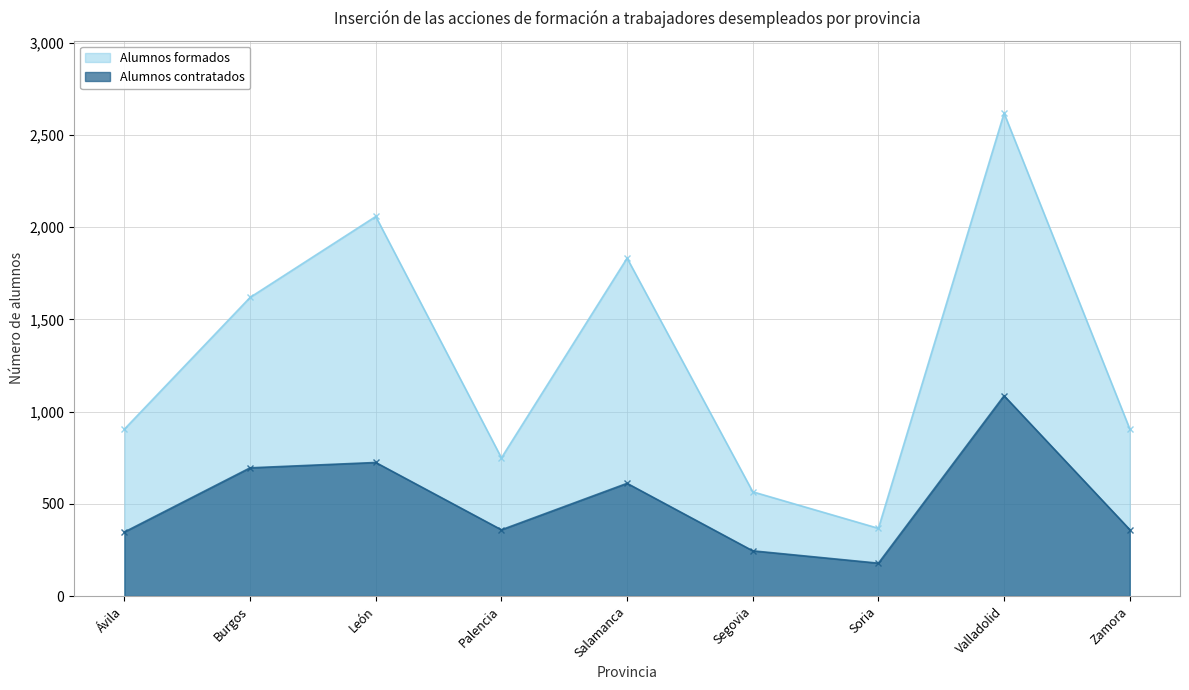

What is the difference between the highest and lowest values at Segovia?

320